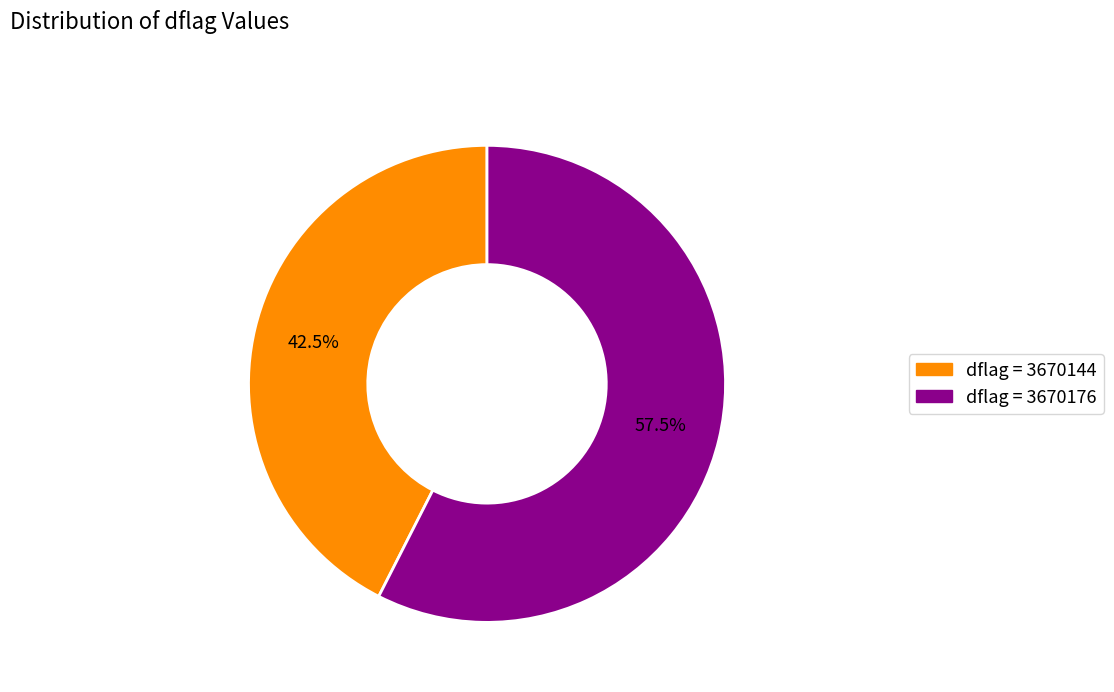

Does any single category account for the majority?

Yes